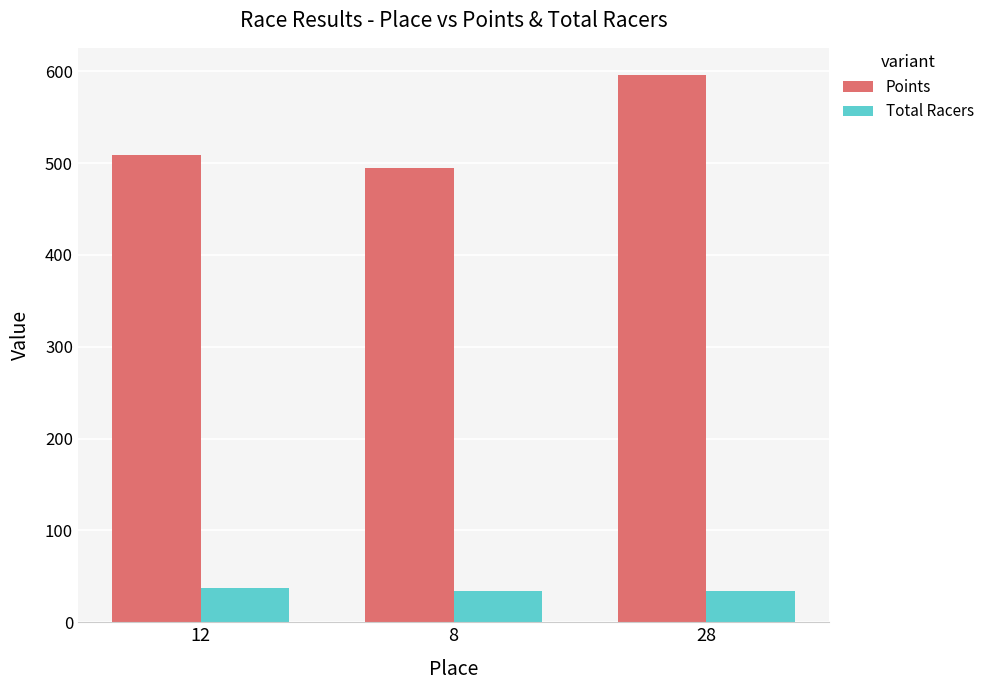

Are the bars grouped side by side (vs. stacked)?

Yes